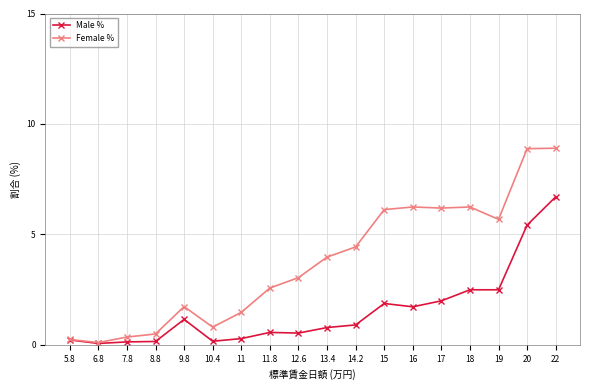

What is the highest value of the Female % series?

8.9